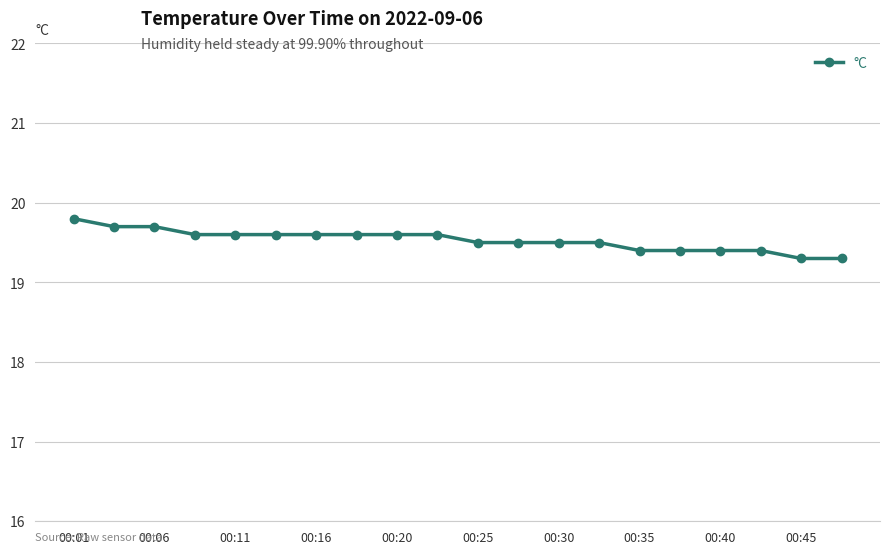

What is the greatest value displayed?

19.8